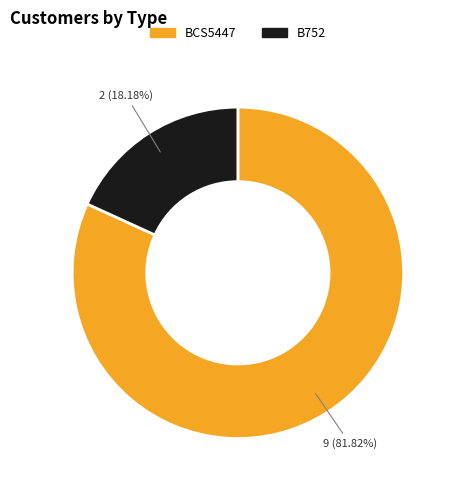

What percentage is the B752 slice, to the nearest percent?

18%